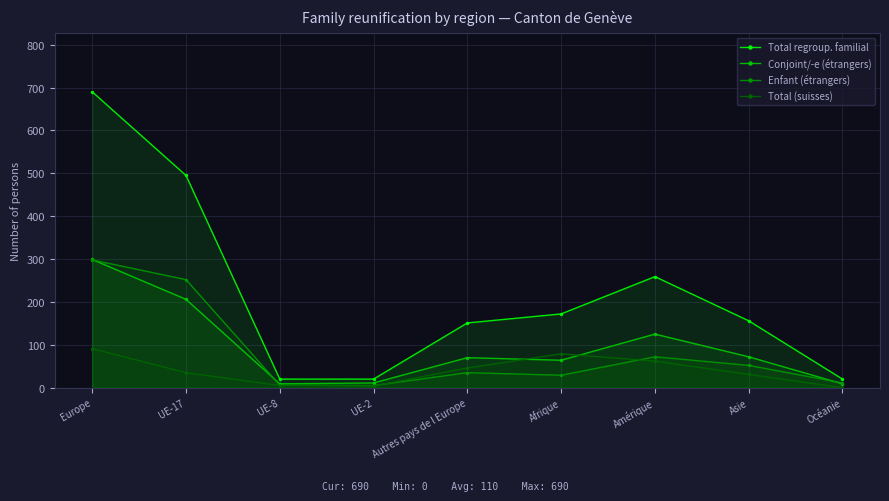

Where is the first local maximum for Conjoint/-e (étrangers)?

Autres pays de l Europe